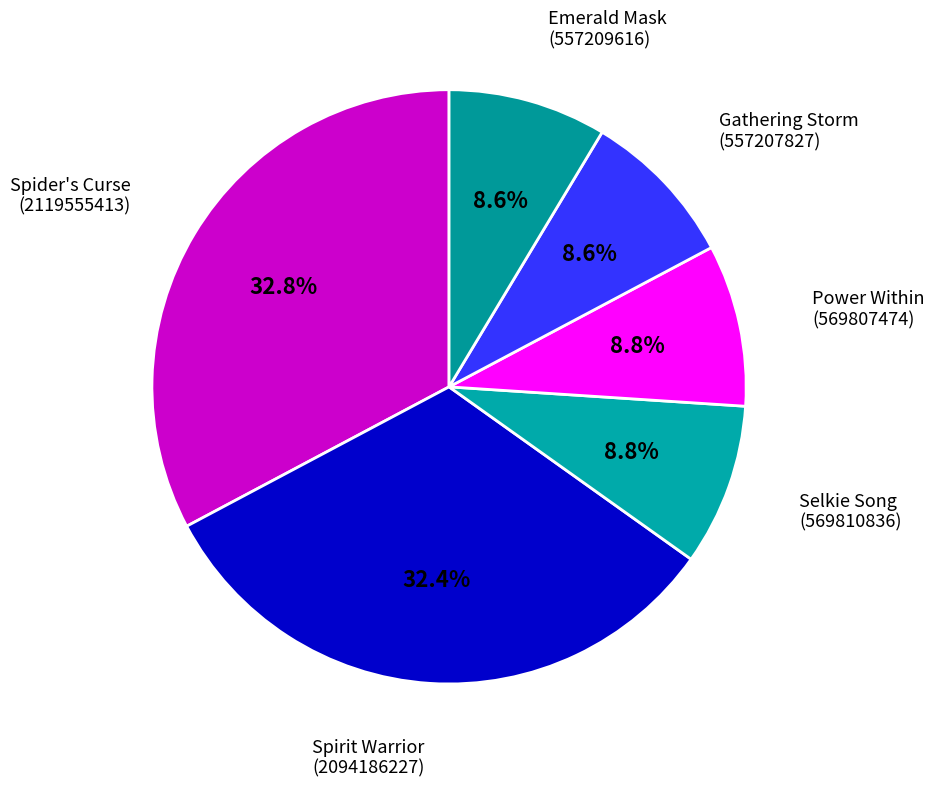

To the nearest percent, what is the average slice percentage?

17%